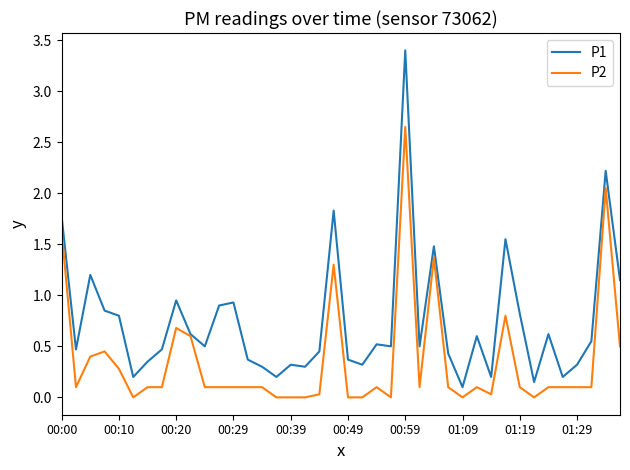

In P1, how many points are lower than both neighbors (excluding endpoints)?

12